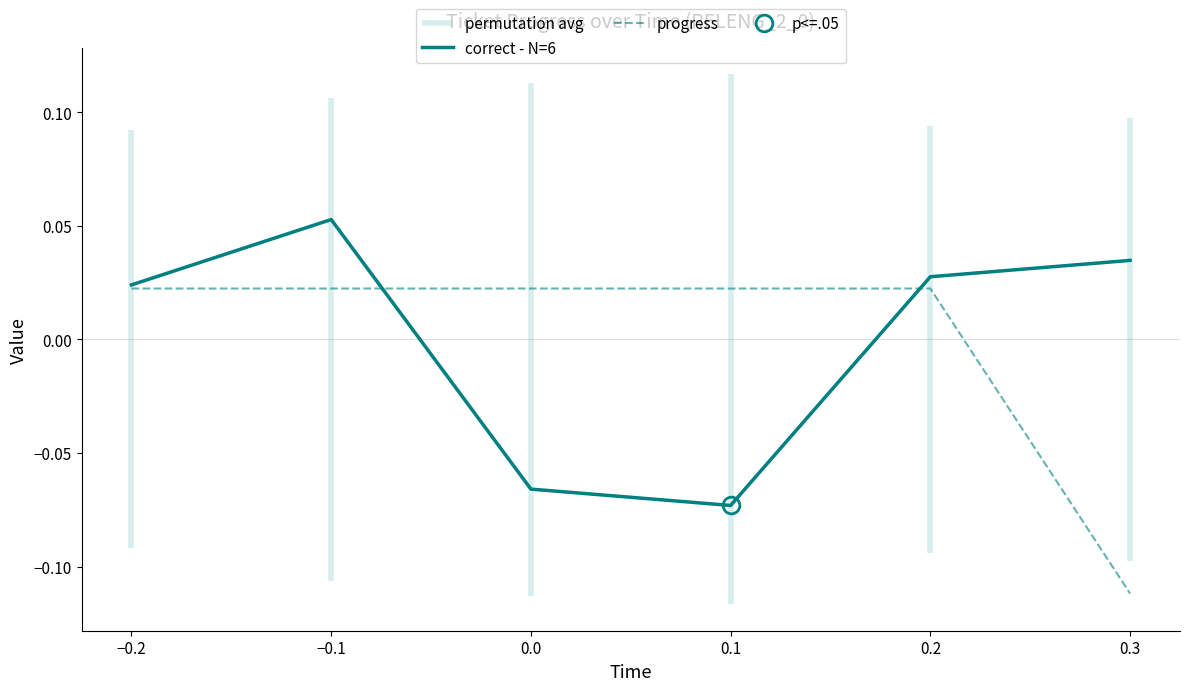

How many values in the correct - N=6 series exceed 0?

4